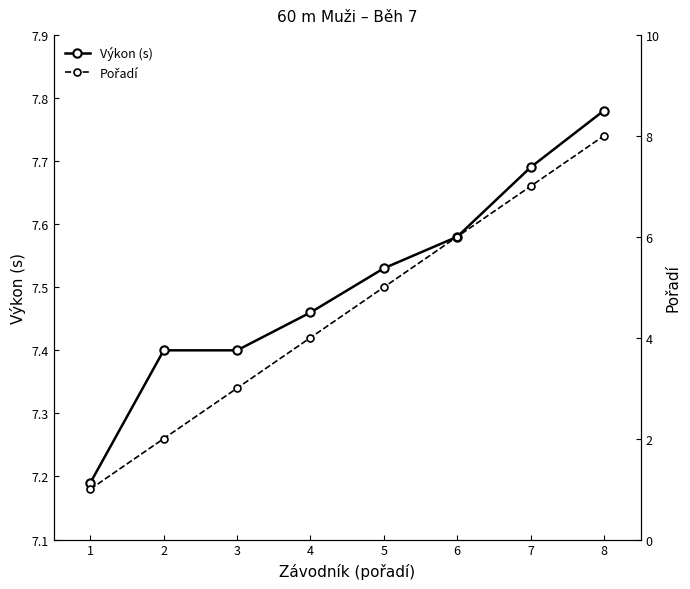

What is the spread (max minus min) of values at 4?

3.5